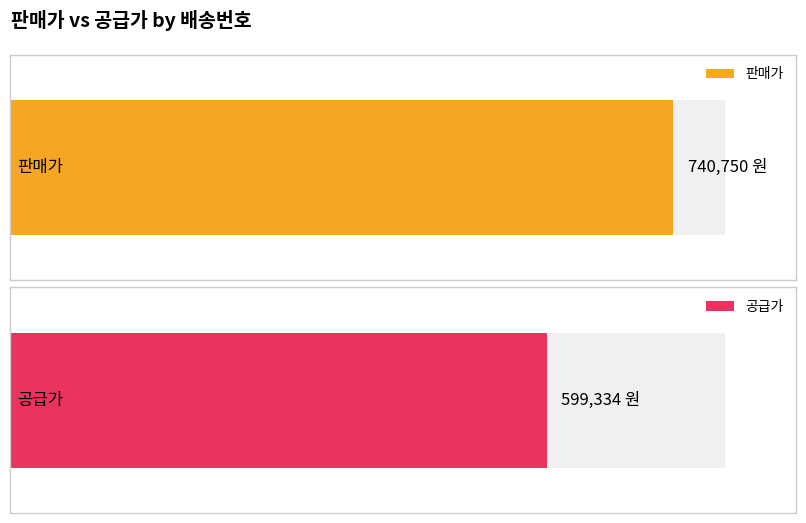

List the series in order of their peak value, highest first.

판매가, 공급가